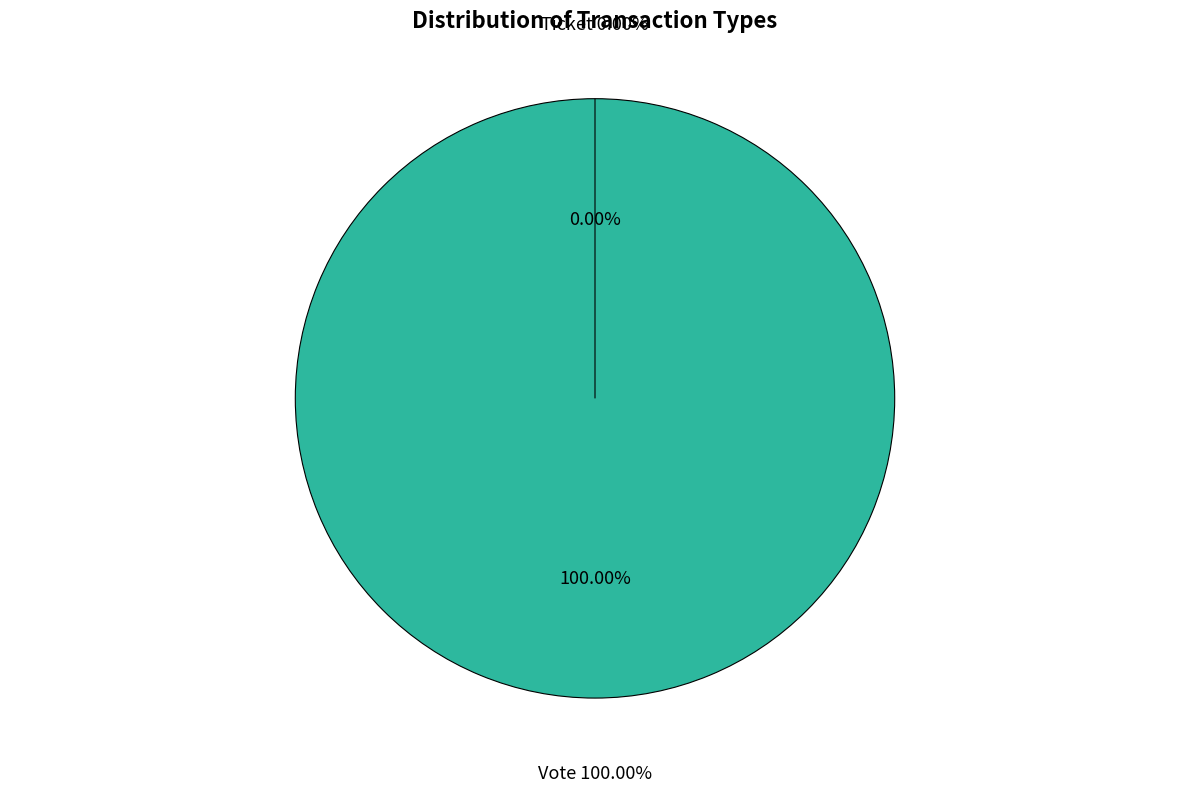

To the nearest percent, what is the difference between the largest and smallest slice percentages?

100%